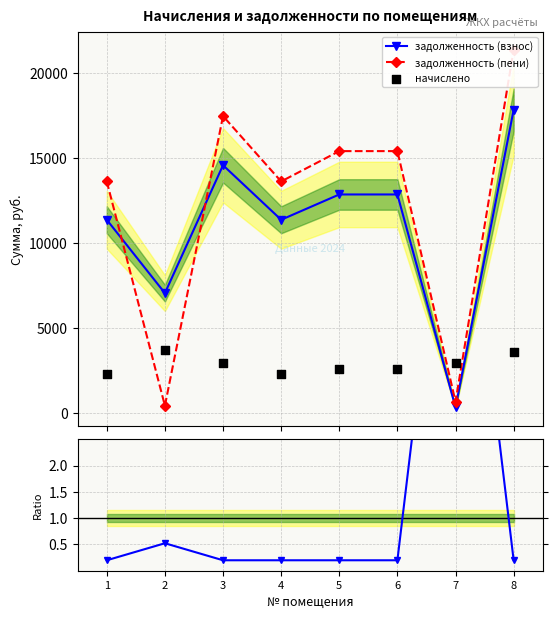

At which category is the sum across all series the highest?

8